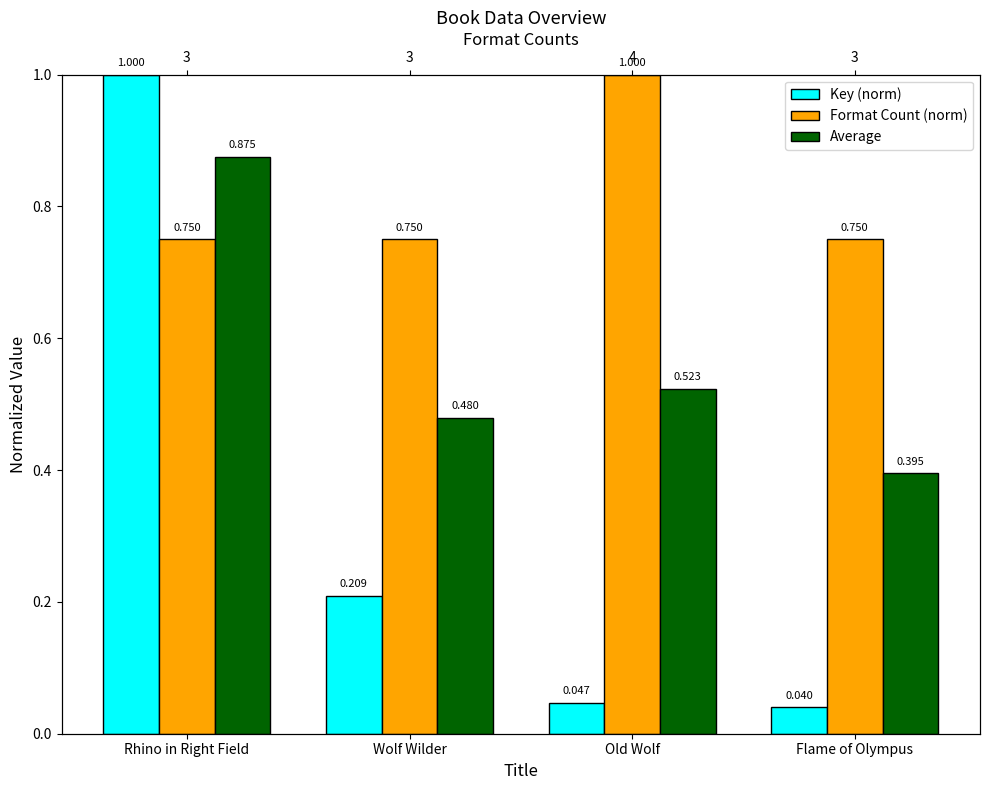

Which series has the largest total across all categories?

Format Count (norm)